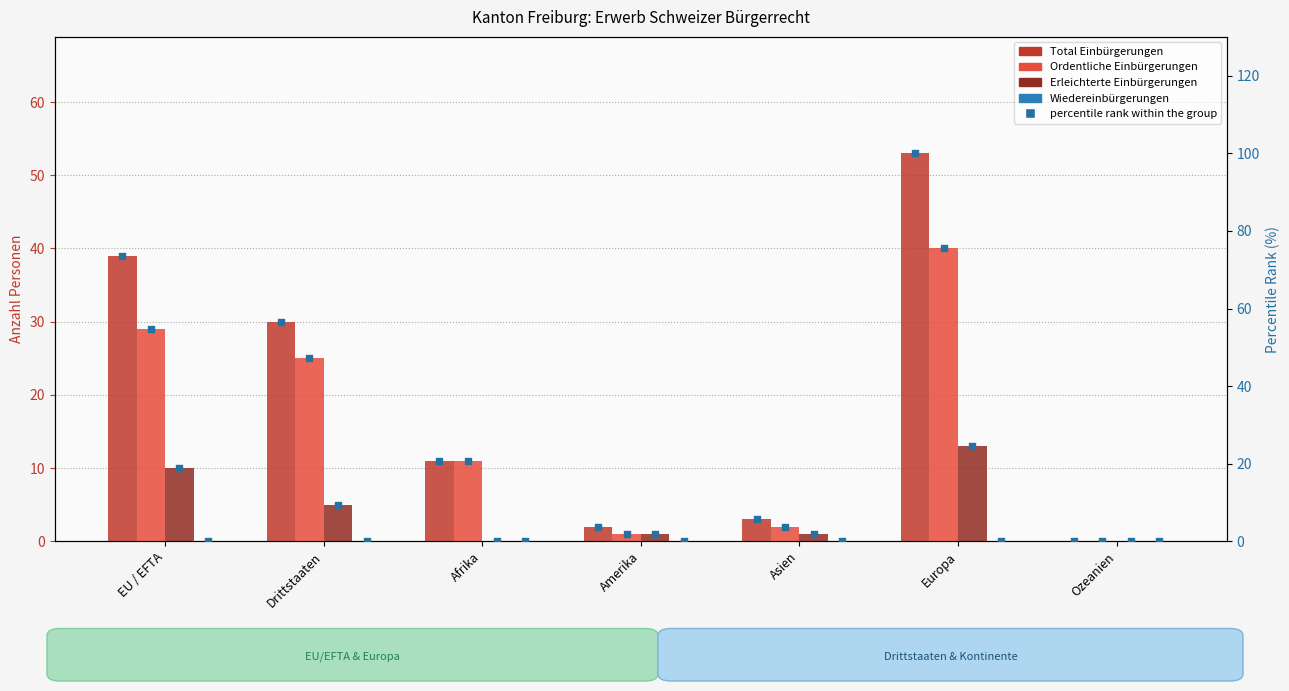

What are all the series names shown in the legend?

Total Einbürgerungen, Ordentliche Einbürgerungen, Erleichterte Einbürgerungen, Wiedereinbürgerungen, percentile rank